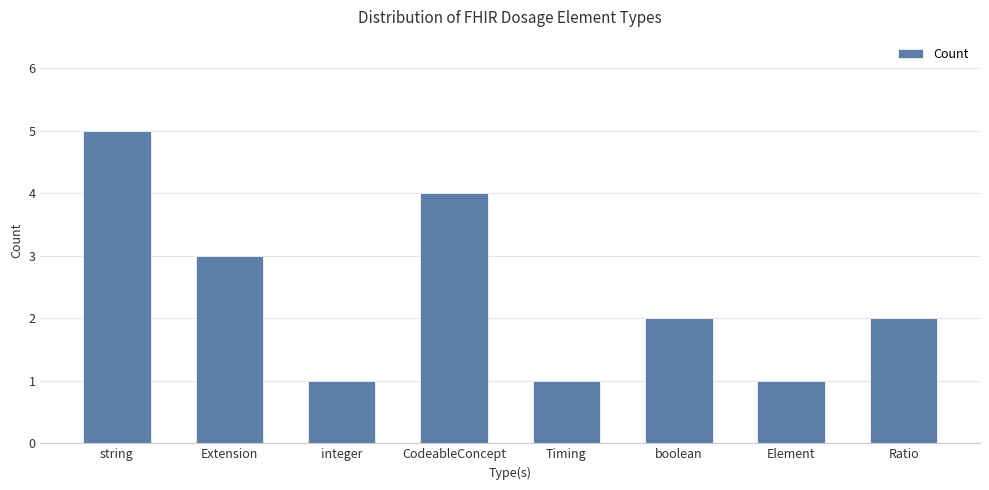

How many data points does each series have?

8